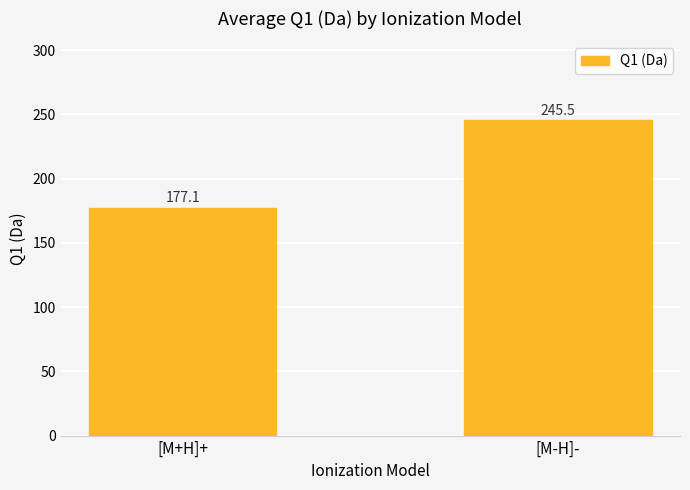

The chart shows a value of 131.3 at [M-H]-. True or false?

False